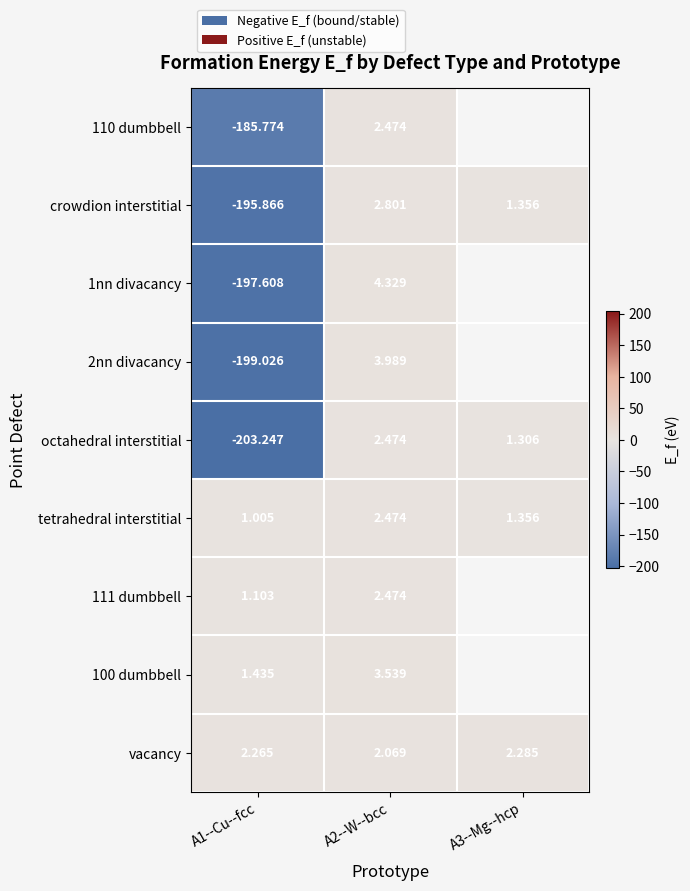

What is the difference between the second highest and minimum values in the octahedral interstitial series?

204.6